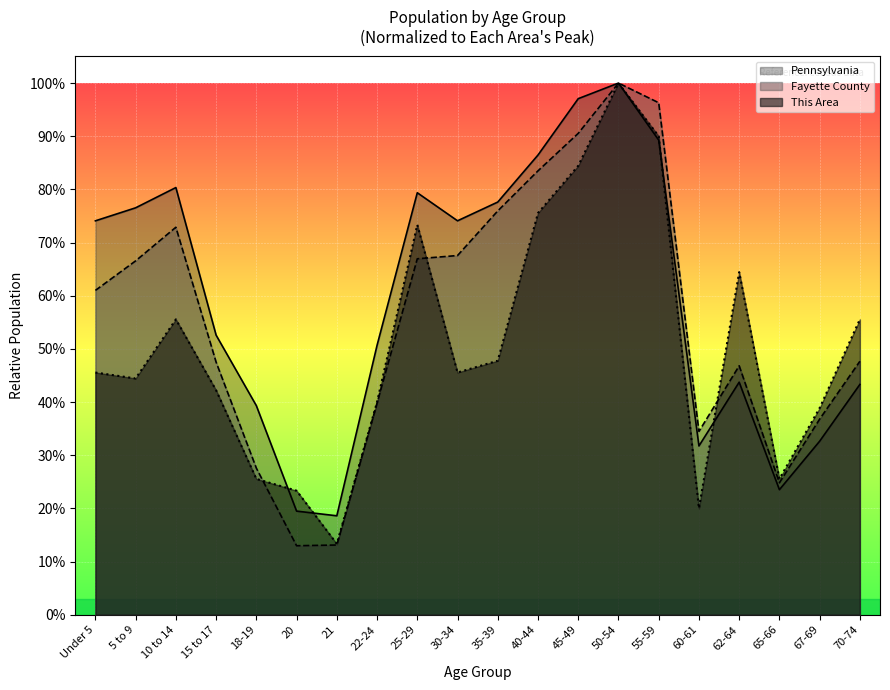

Between 40-44 and 60-61, which series saw the biggest shift?

This Area